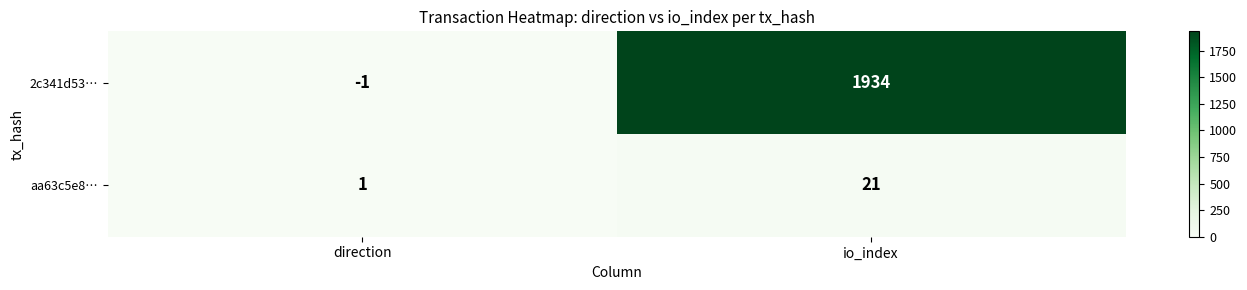

The aa63c5e8… series shows 21 at io_index. True or false?

True